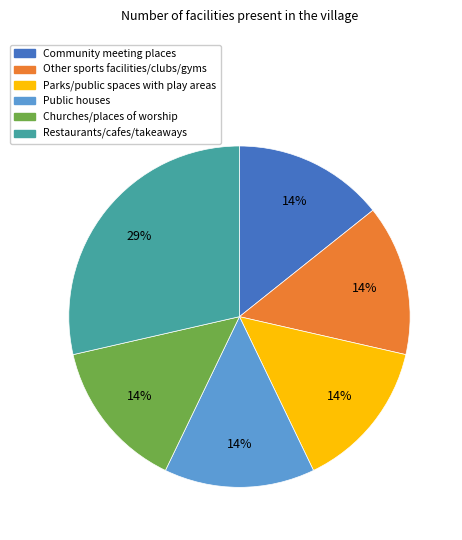

Is the sum of Parks/public spaces with play areas and Churches/places of worship greater than half?

No